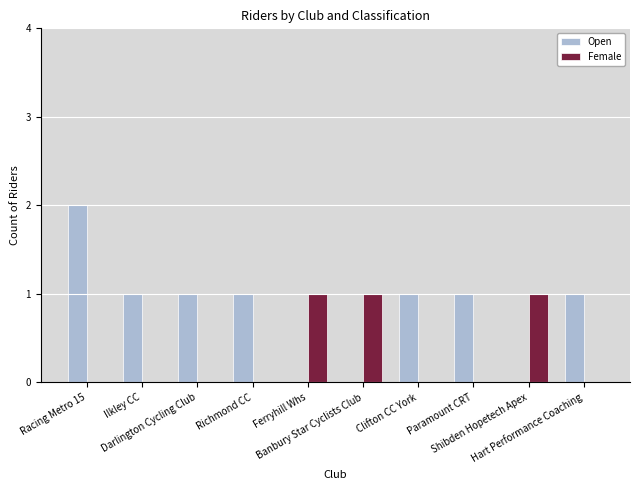

True or false: Female has a value of 1 at Banbury Star Cyclists Club.

True